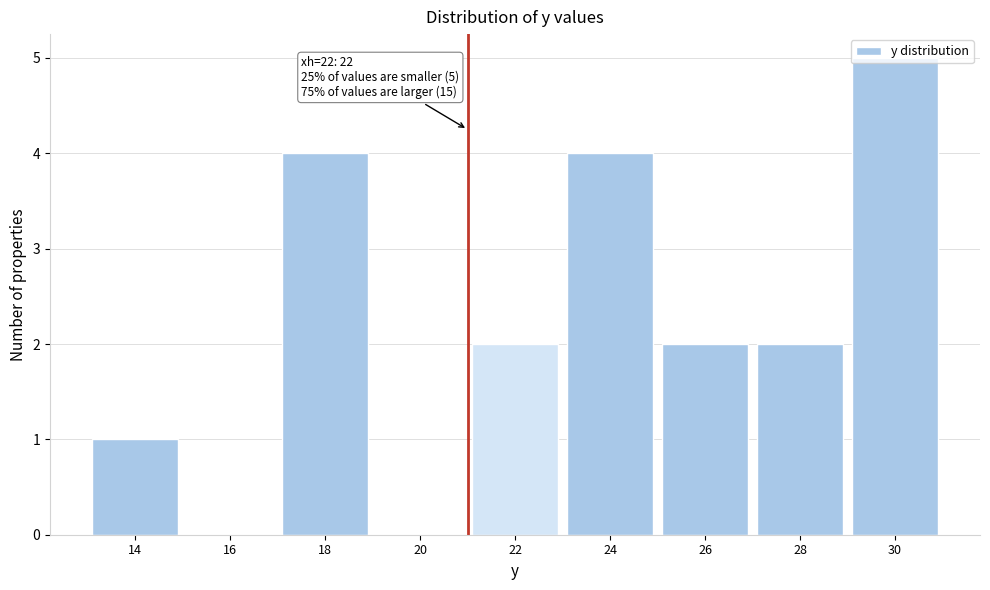

The value at 28 is 3. True or false?

False